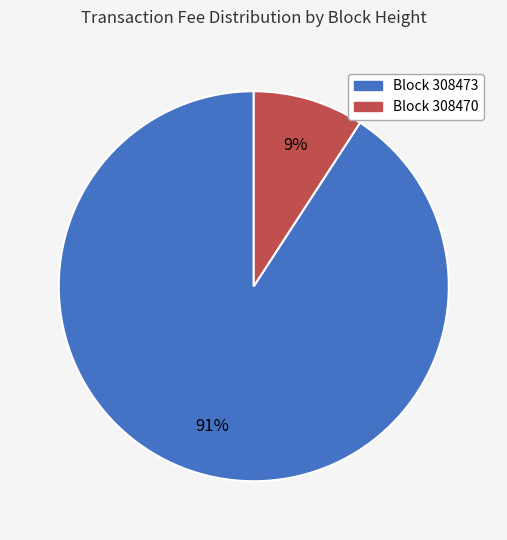

To the nearest percent, what is the difference between the largest and smallest slice percentages?

82%